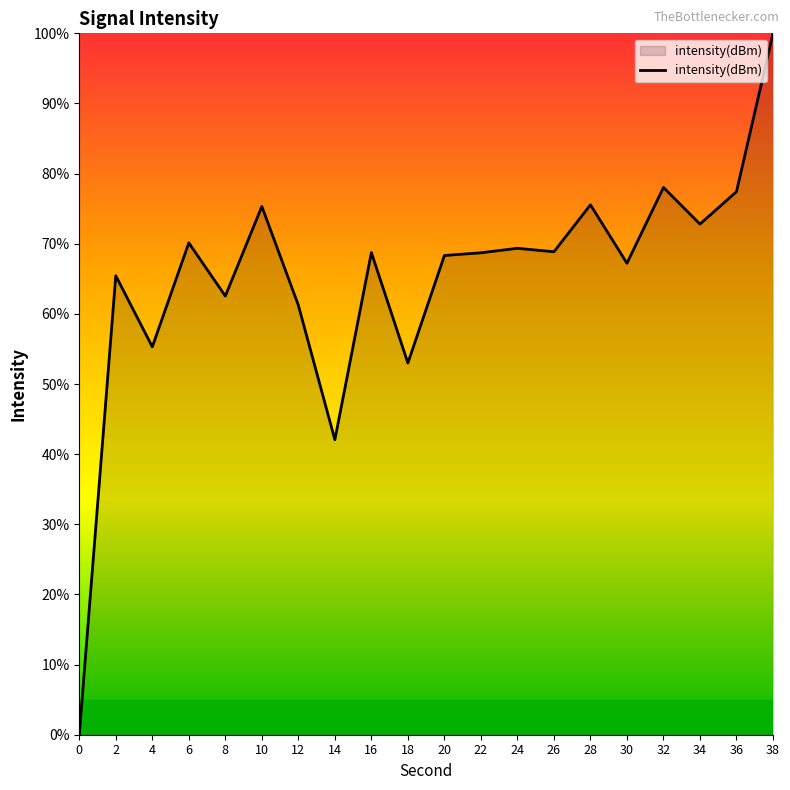

What is the greatest value displayed?

100.0